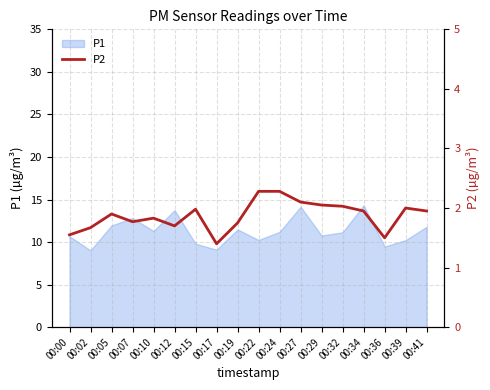

What is the highest value of the P1 series?

14.3